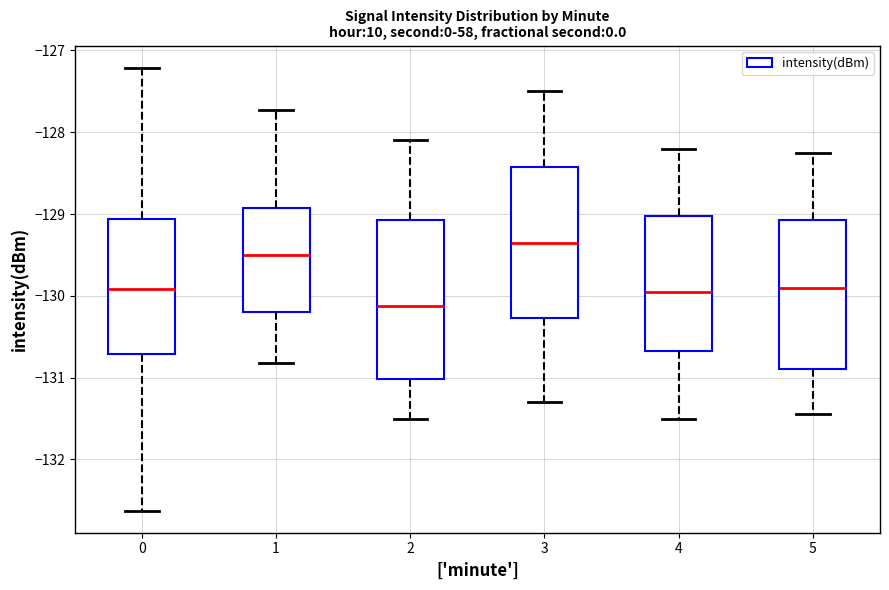

Reading left to right, read every box against the y-axis: the position of its median line, the range the box covers, and the ends of its whiskers. The values are not printed on the chart, so give them approximately, as read against the axis.

0: median -129.9, box -130.7 to -129.1, whiskers -132.6 to -127.2
1: median -129.5, box -130.2 to -128.9, whiskers -130.8 to -127.7
2: median -130.1, box -131.0 to -129.1, whiskers -131.5 to -128.1
3: median -129.3, box -130.3 to -128.4, whiskers -131.3 to -127.5
4: median -129.9, box -130.7 to -129.0, whiskers -131.5 to -128.2
5: median -129.9, box -130.9 to -129.1, whiskers -131.4 to -128.2